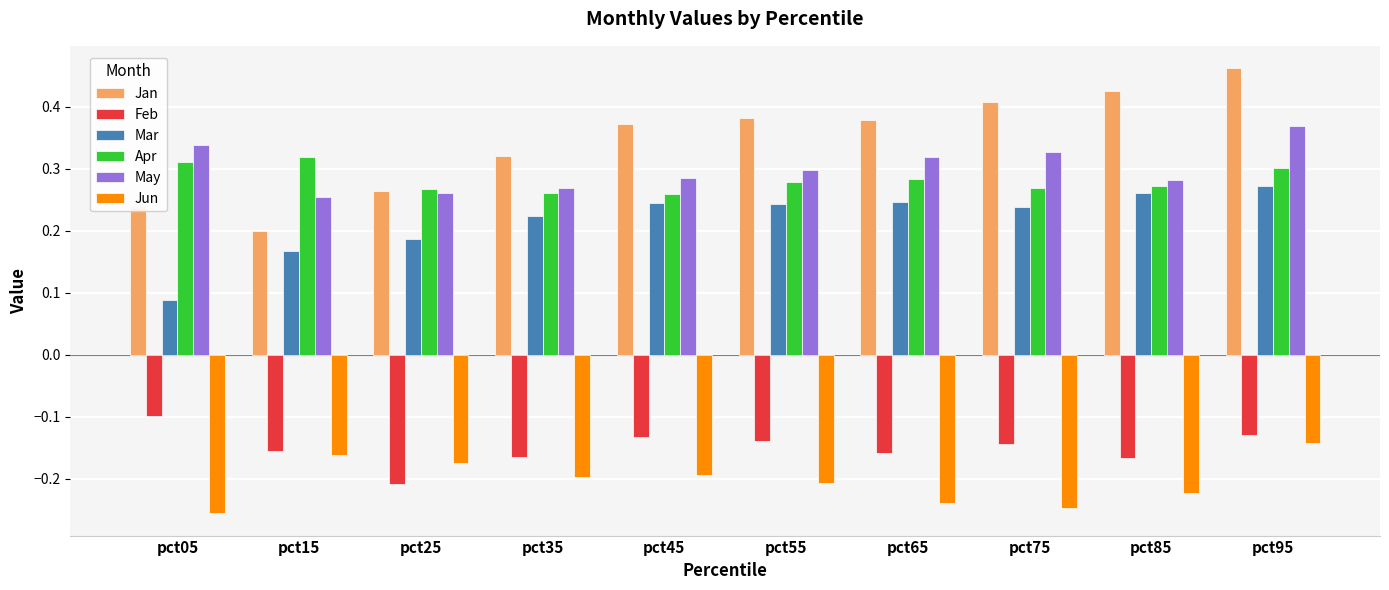

The Apr series shows 0.3 at pct45. True or false?

True